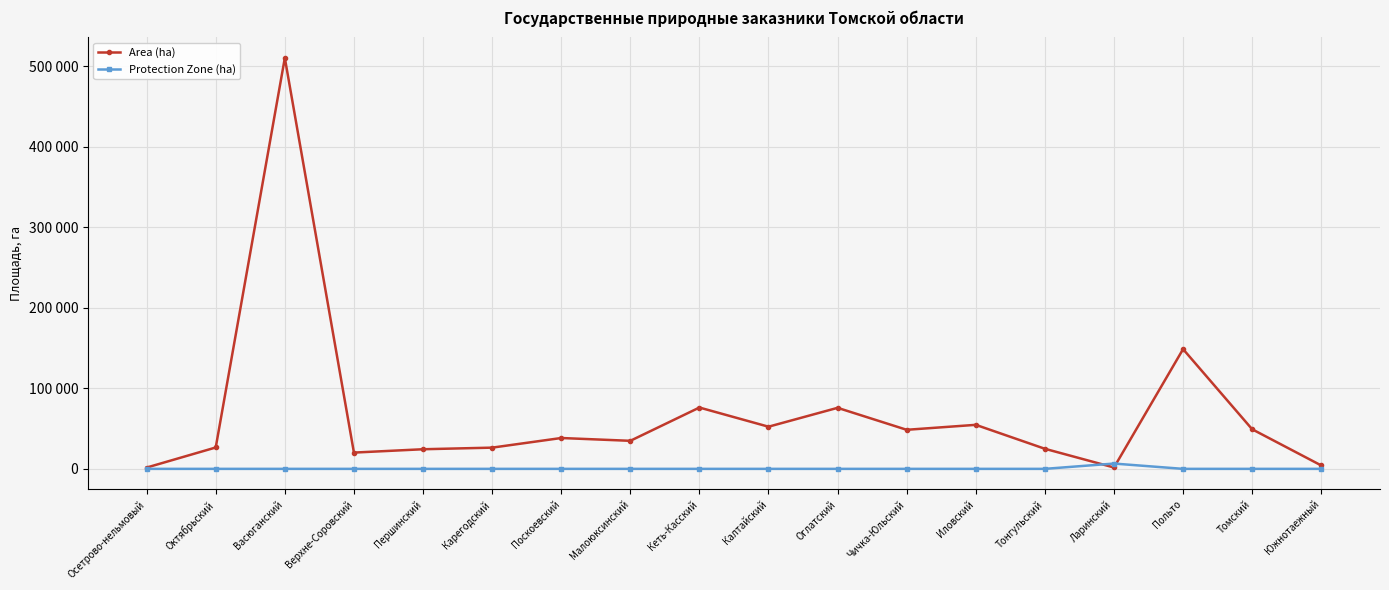

Reading left to right, what are all the values shown in this chart?

Area (ha): 1604	26532	510034	20195	24344	26333	38288	34804	76116	52322	75754	48483	54638	24913	1686	148601	49134	4204
Protection Zone (ha): 0	0	0	0	0	0	0	0	0	0	0	0	0	0	6576	0	0	0